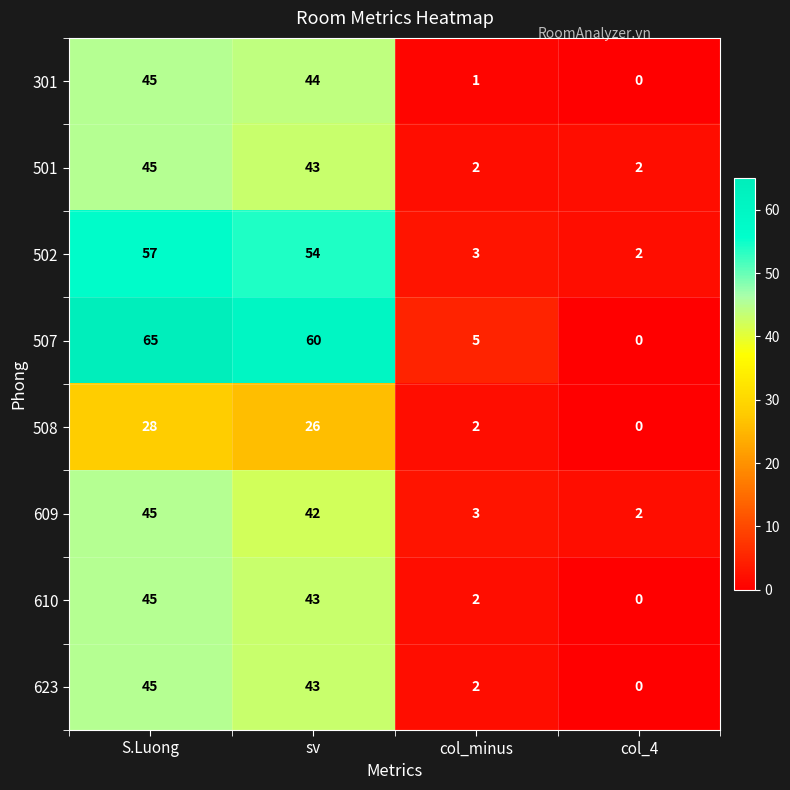

What is the difference between the second highest and second lowest values in the 610 series?

41